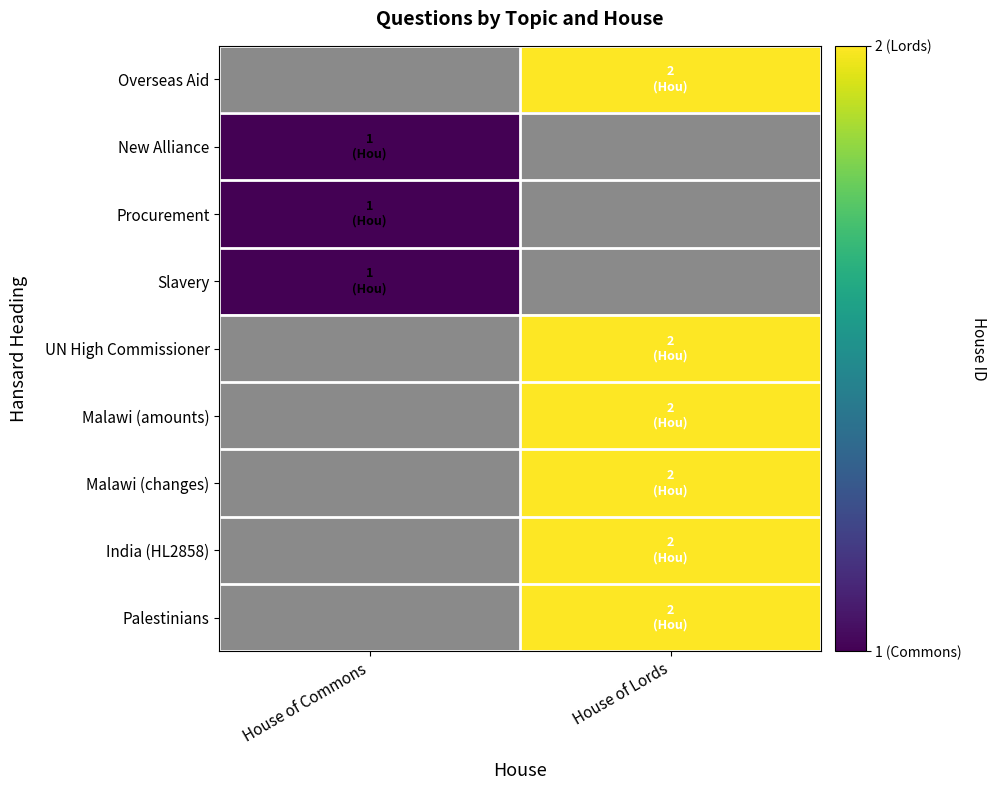

What value does the UN High Commissioner series have at House of Lords?

2.0